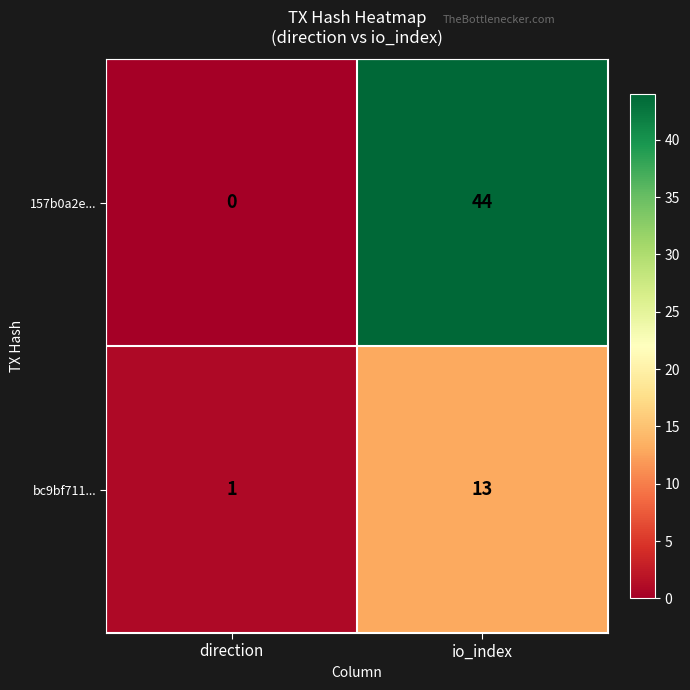

True or false: bc9bf711... has a value of 1 at direction.

True